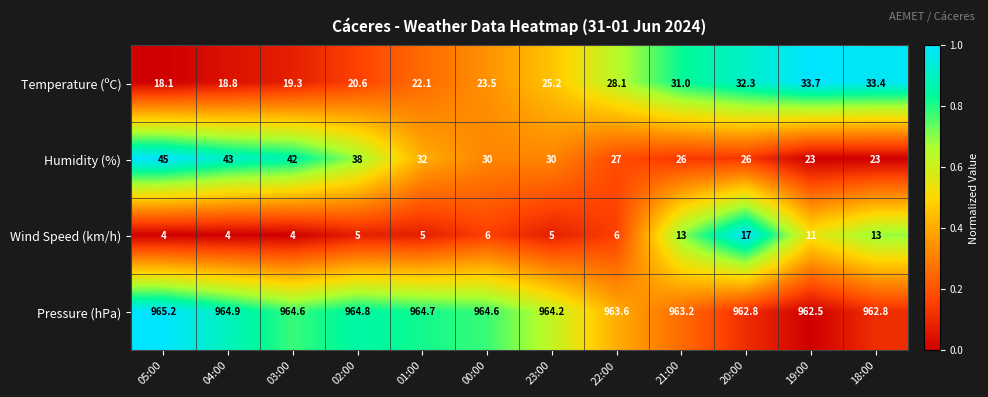

How many data points in Humidity (%) are less than 30?

5